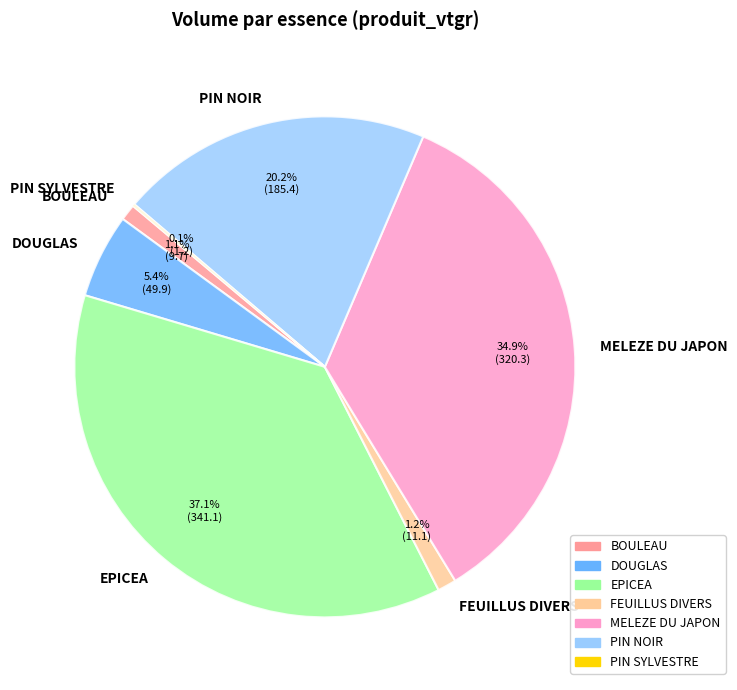

Which slice is the largest?

EPICEA